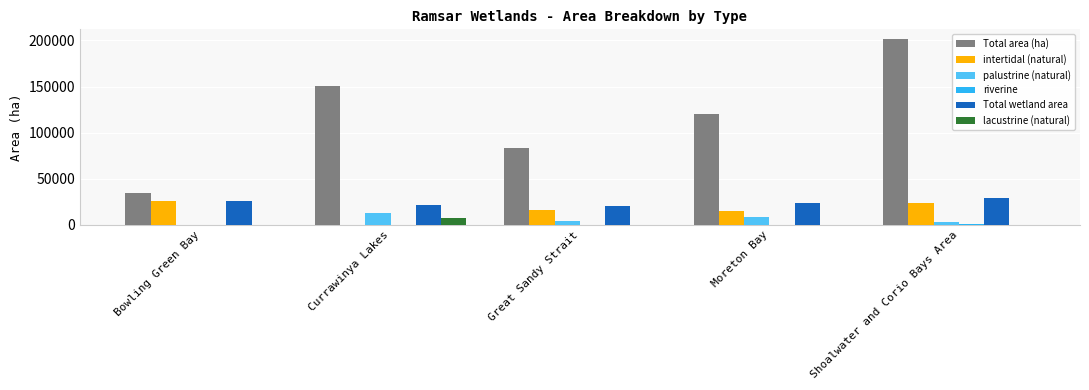

What is the greatest value displayed?

201967